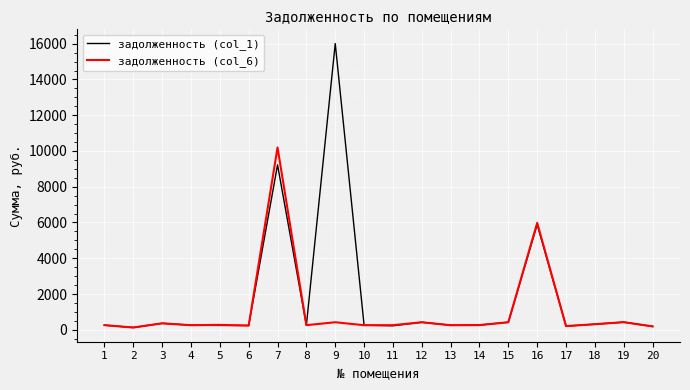

What is the maximum value for задолженность (col_1)?

16008.8